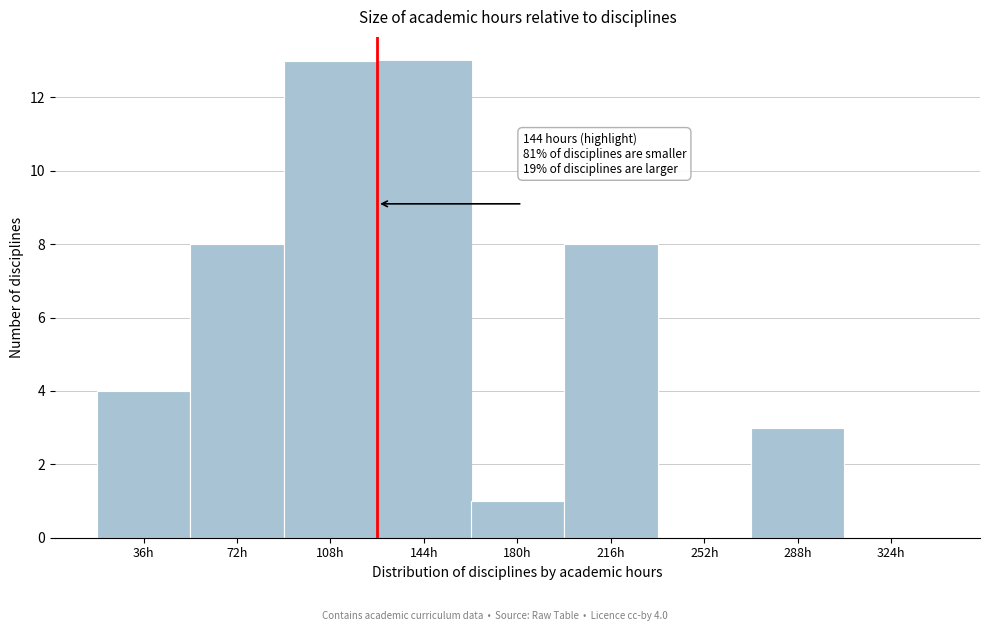

Reading left to right, transcribe all the data shown in this chart.

36h=4	72h=8	108h=13	144h=13	180h=1	216h=8	252h=0	288h=3	324h=0